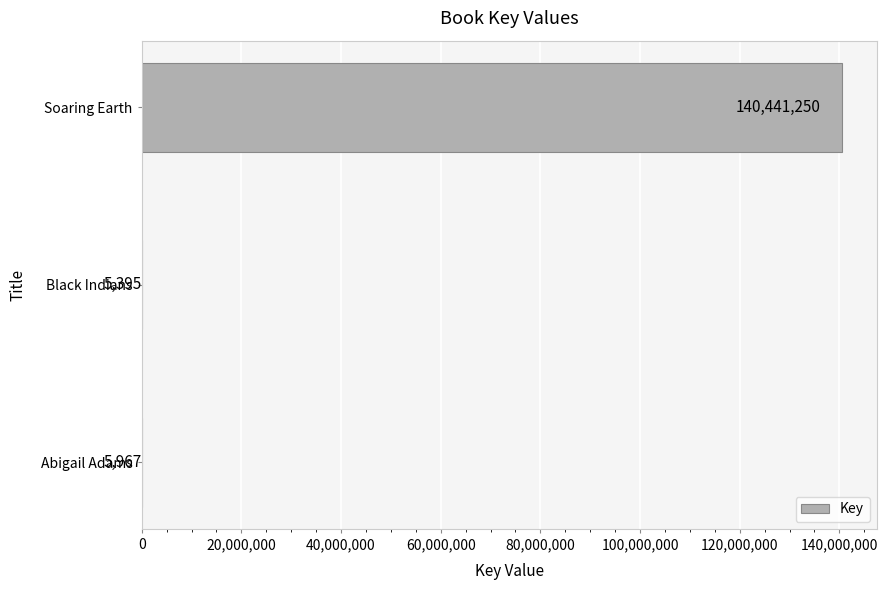

Reading bottom to top, transcribe all the data shown in this chart.

Abigail Adams=5967	Black Indians=5395	Soaring Earth=140441250